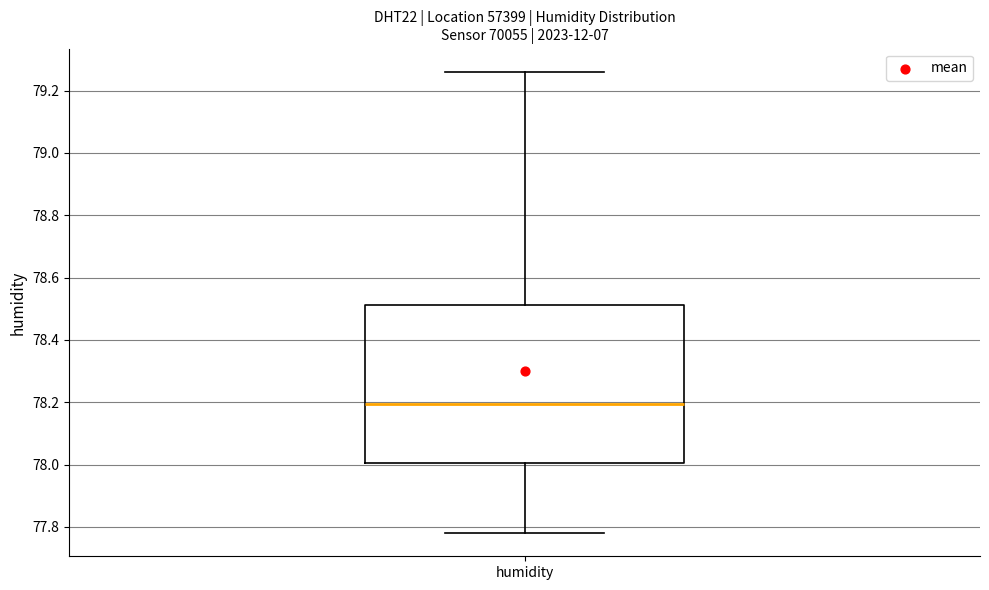

Transcribe this box plot: give where the median line is, the range the box spans, and where the two whiskers end, as read against the y-axis. The values are not printed on the chart, so give them approximately, as read against the axis.

median 78.20, box 78.00 to 78.52, whiskers 77.78 to 79.26